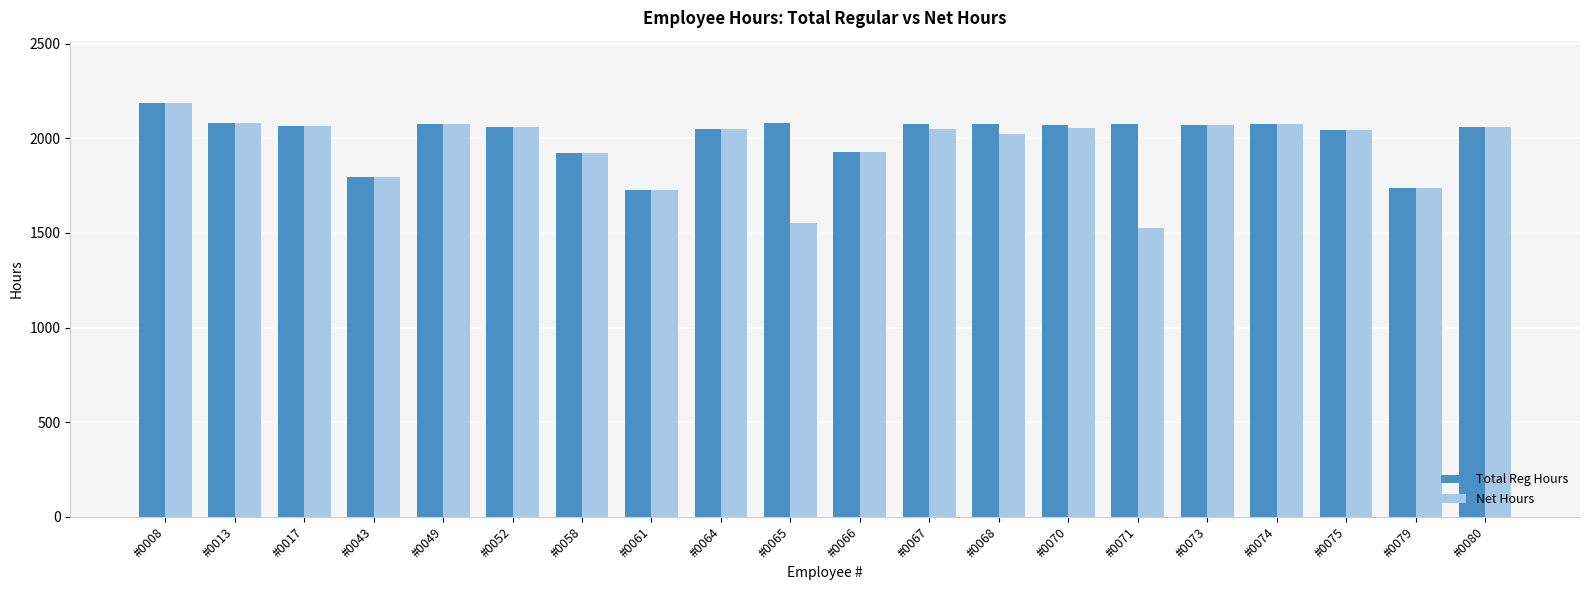

What is the sum of the Total Reg Hours values at #0071 and #0080?

4138.4